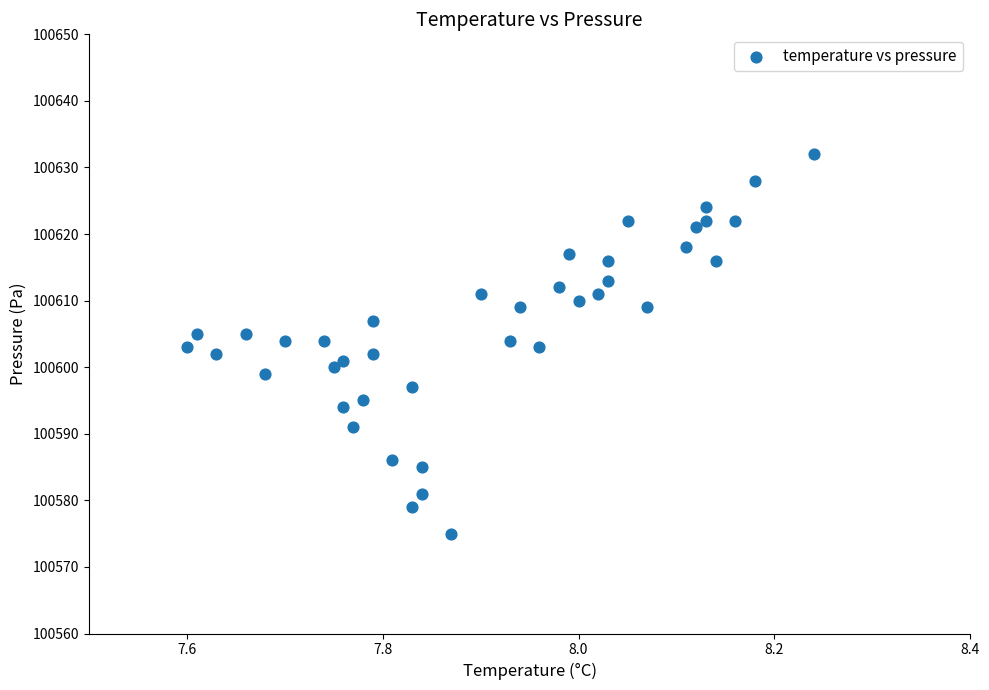

What is the range of Y values (max minus min)?

57